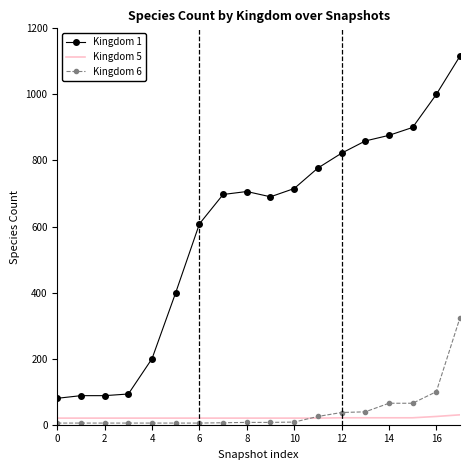

Count the number of data series in this chart.

3